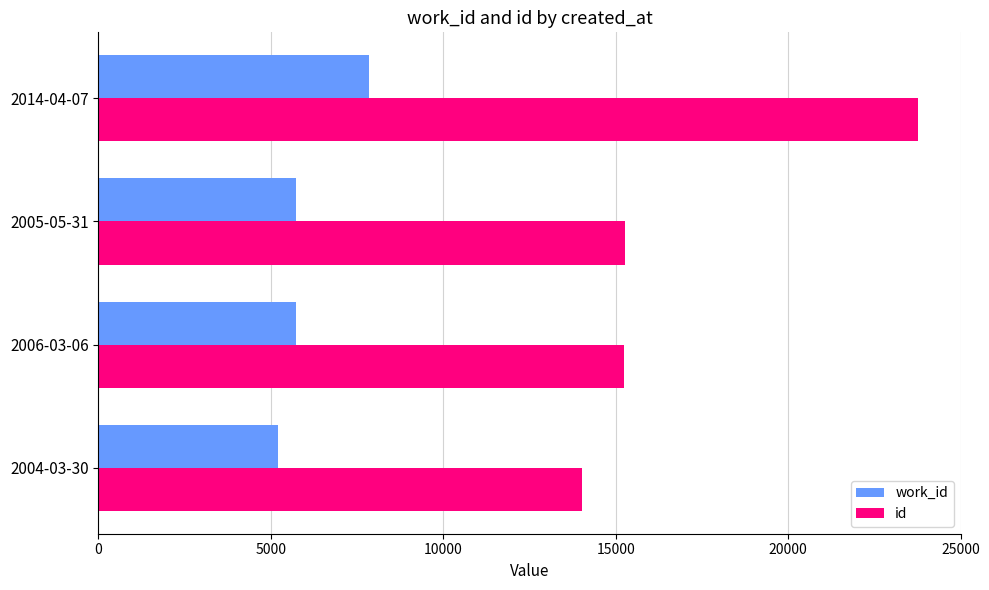

Which series has the largest range (max minus min)?

id